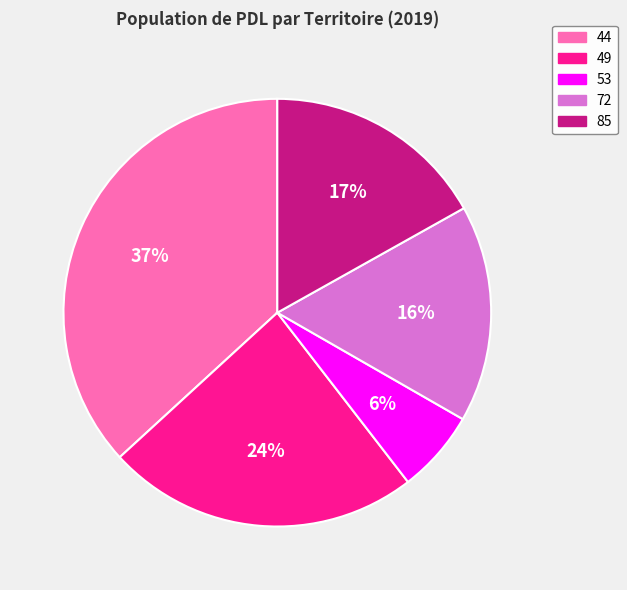

Does 85 account for over 50% of the chart?

No